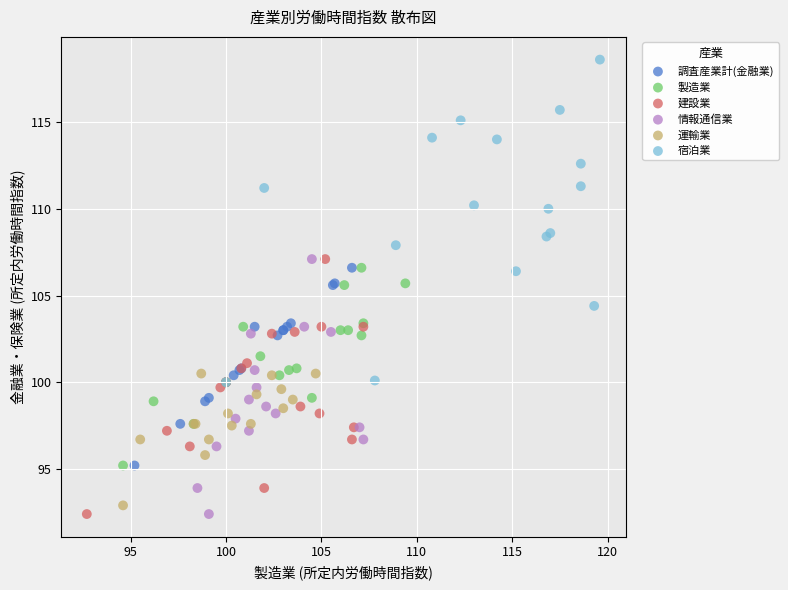

What are all the series names shown in the legend?

調査産業計(金融業), 製造業, 建設業, 情報通信業, 運輸業, 宿泊業